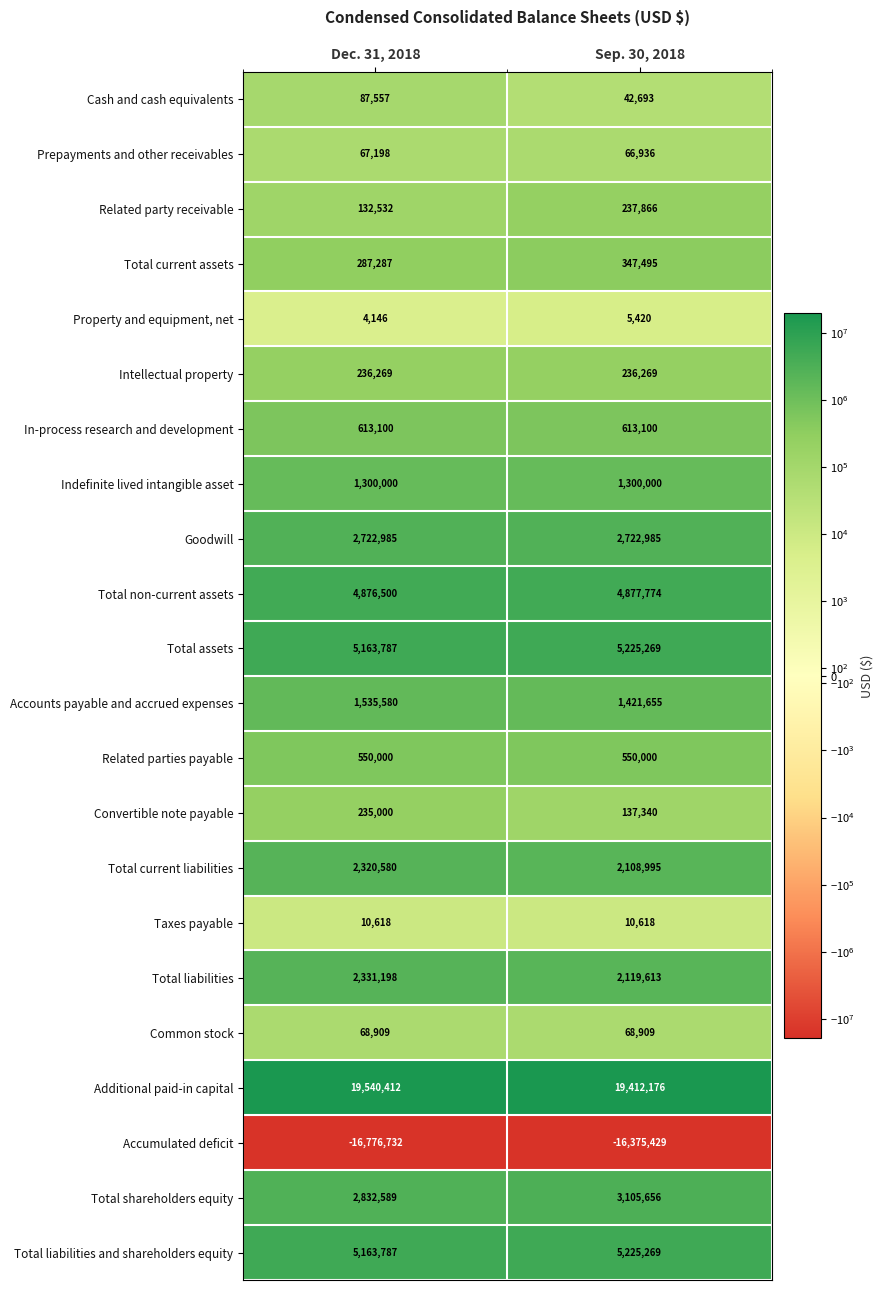

How many categories are shown in the chart?

2